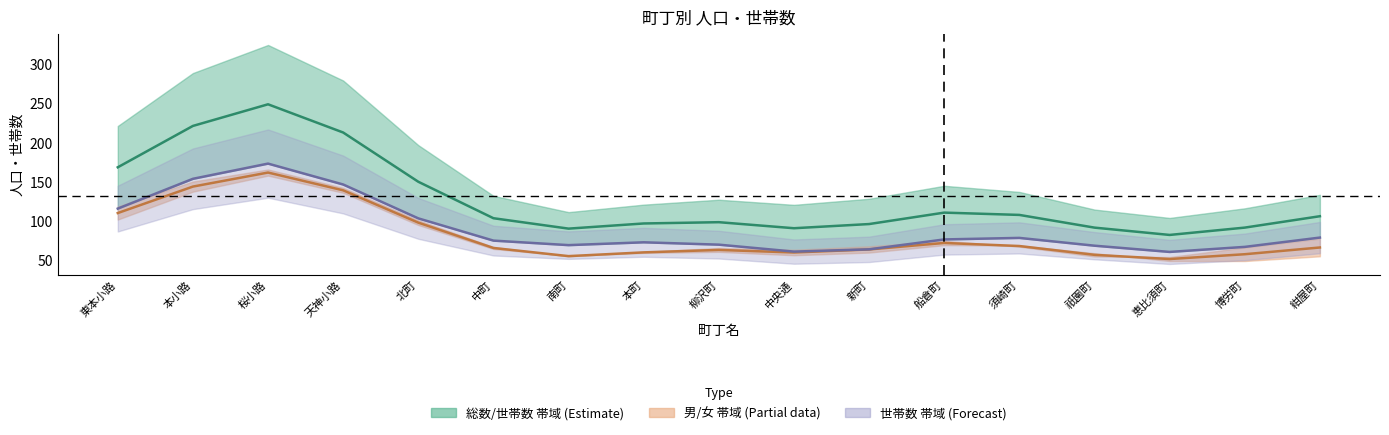

How many data points in 中央値（男+女）/2 are less than 66?

8